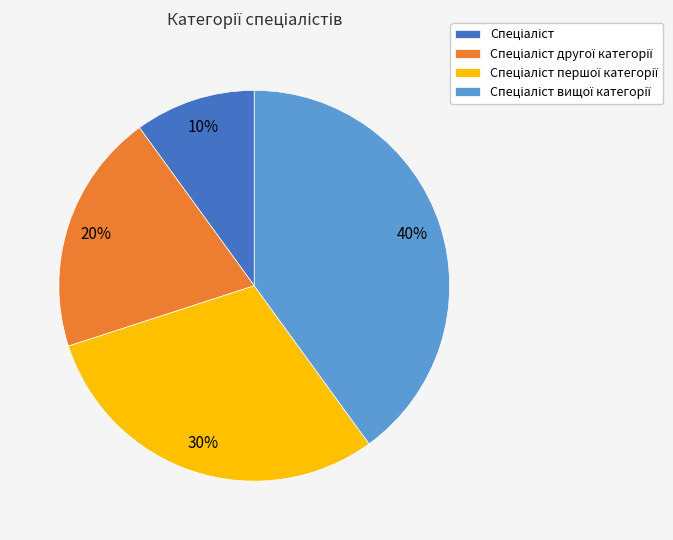

Does any single category account for the majority?

No